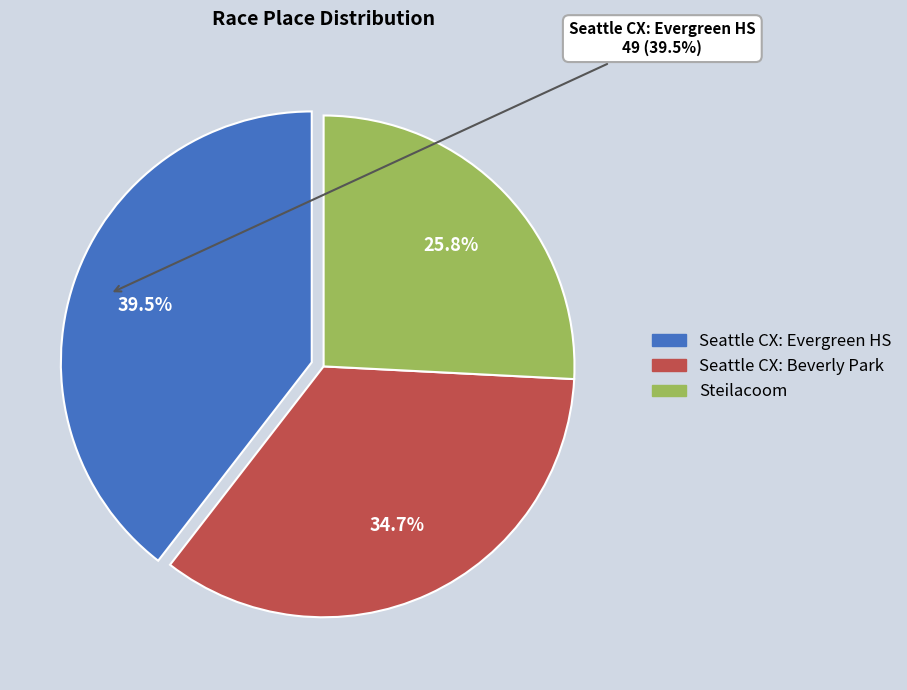

What is the ratio of the value at Steilacoom to the value at Seattle CX: Beverly Park?

0.7